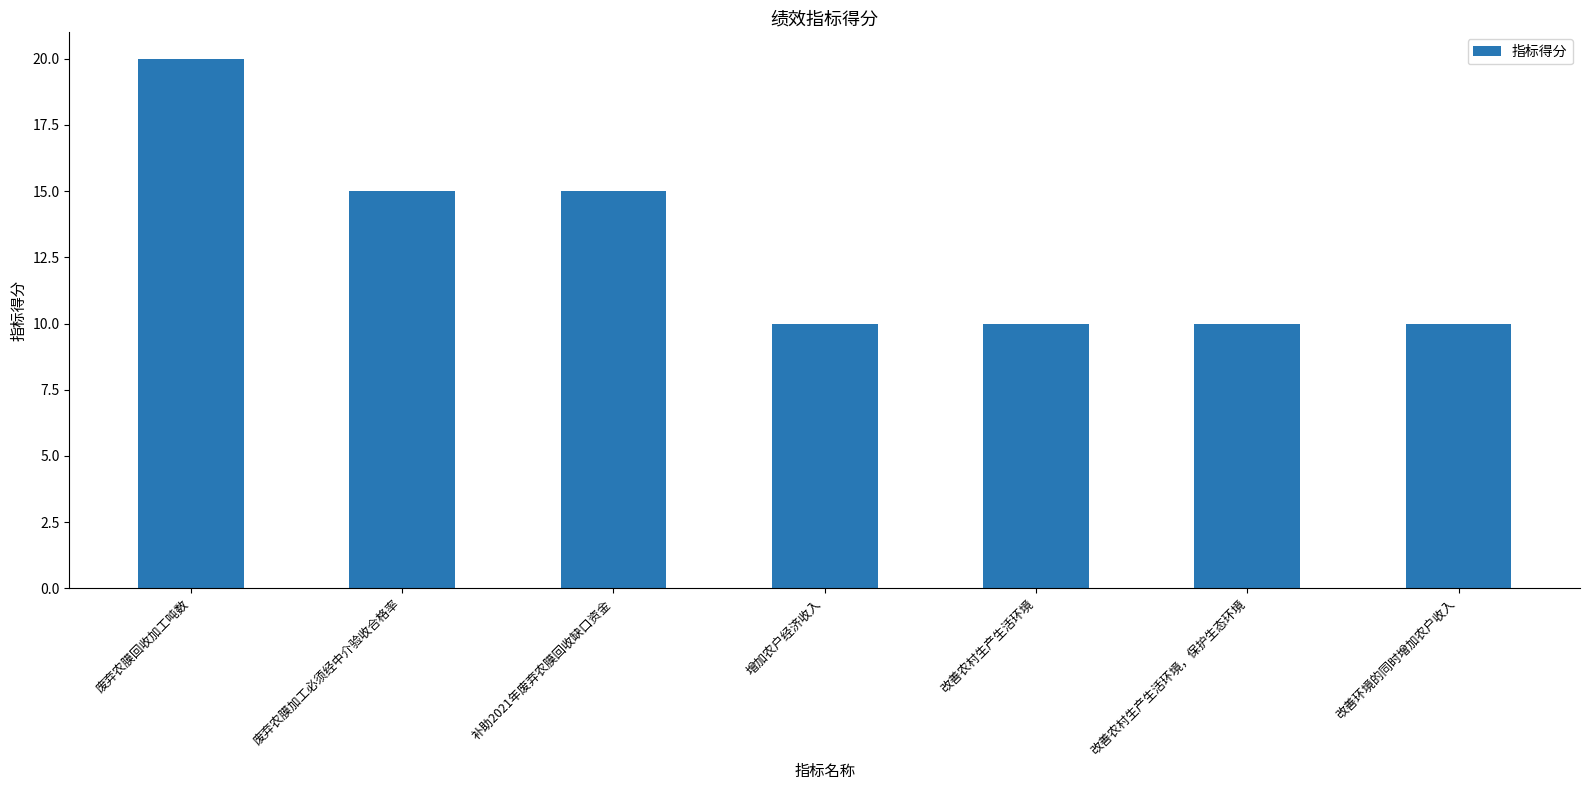

What is the maximum value shown in the chart?

20